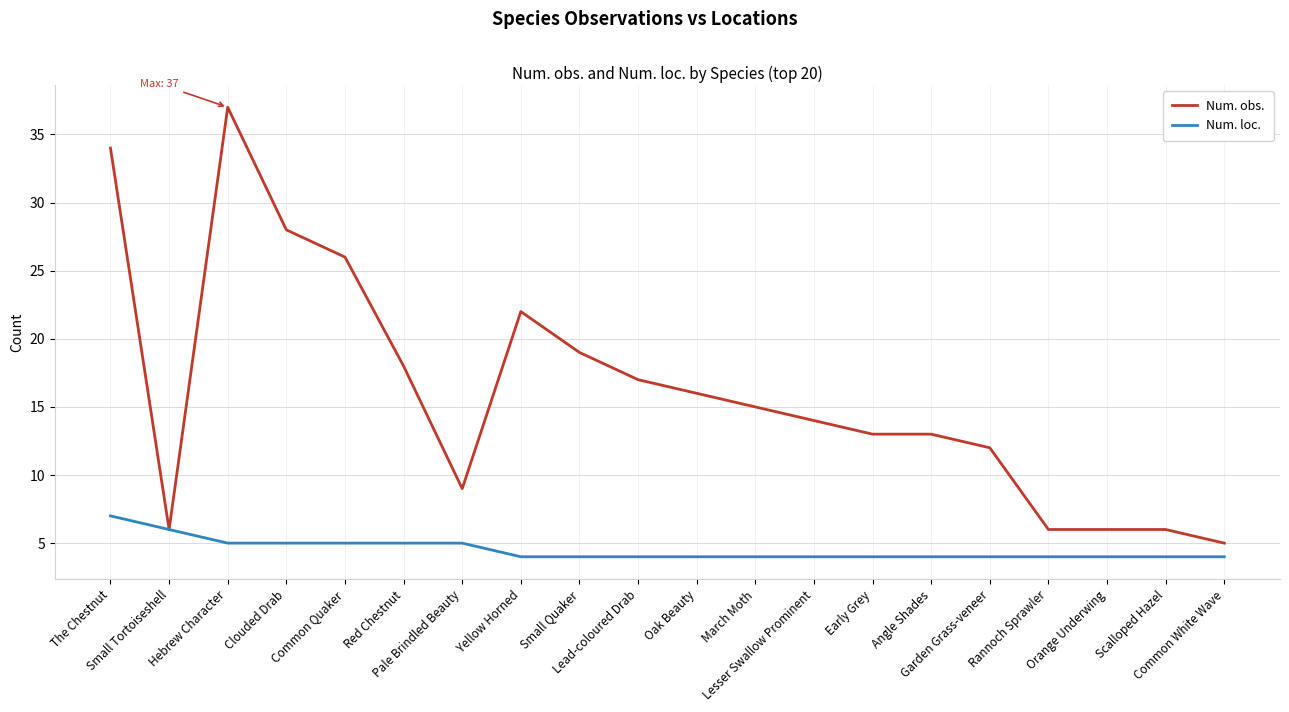

At how many categories does at least one series exceed 36?

1